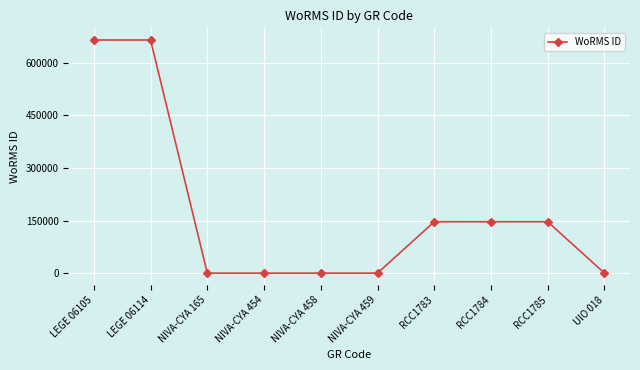

Reading right to left, transcribe all the data shown in this chart.

0	146548	146548	146548	0	0	0	0	665240	665240